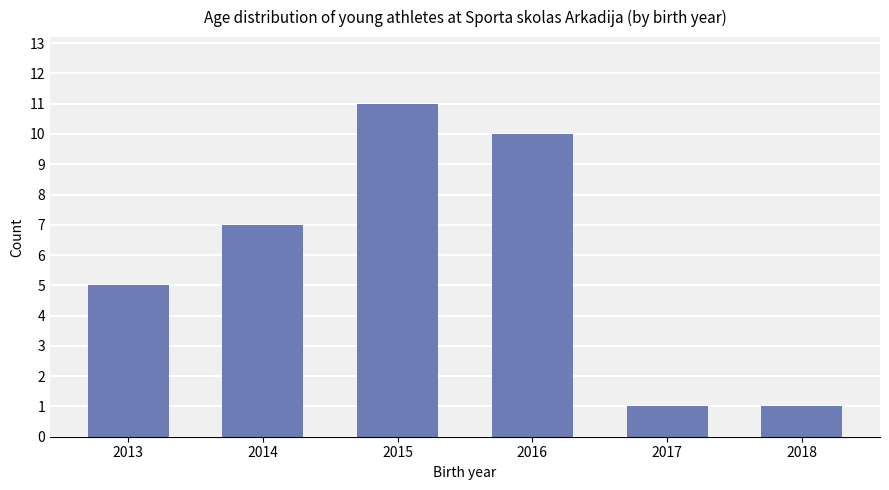

What is the sum of the values at 2013 and 2017?

6